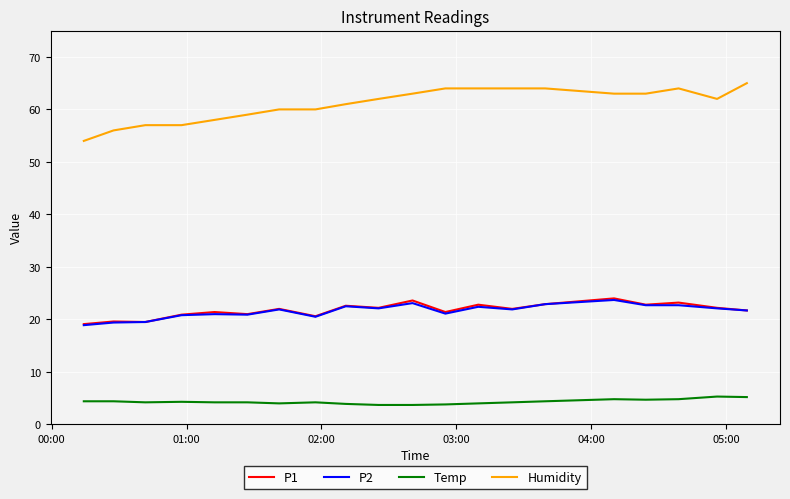

Which series has the largest total across all categories?

Humidity